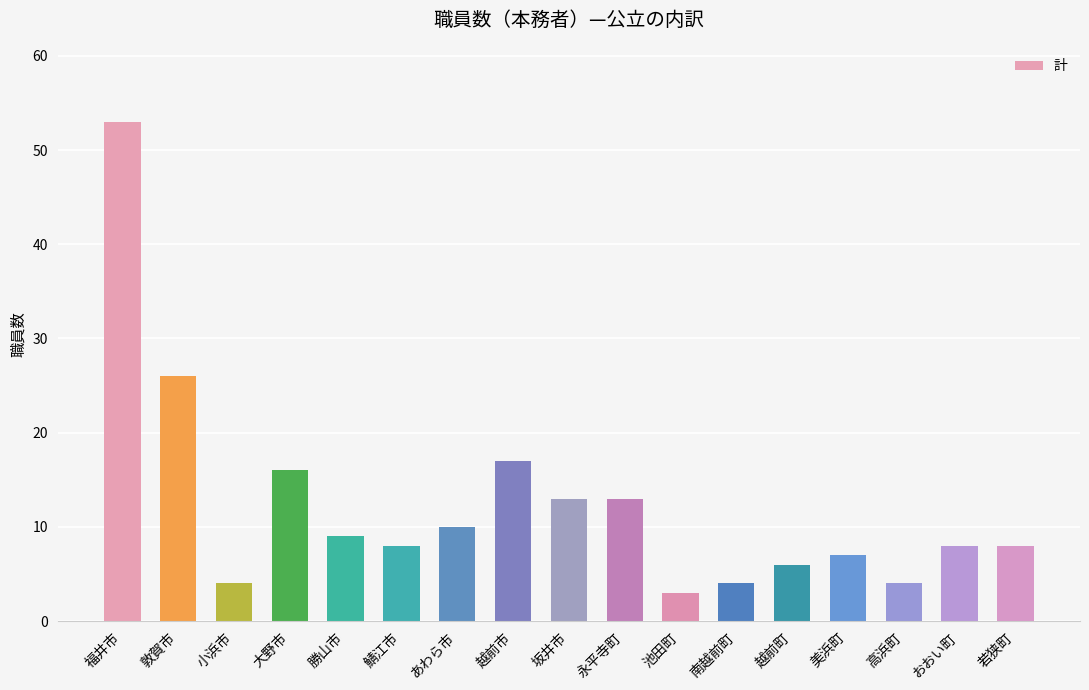

Reading left to right, what are all the values shown in this chart?

福井市=53	敦賀市=26	小浜市=4	大野市=16	勝山市=9	鯖江市=8	あわら市=10	越前市=17	坂井市=13	永平寺町=13	池田町=3	南越前町=4	越前町=6	美浜町=7	高浜町=4	おおい町=8	若狭町=8